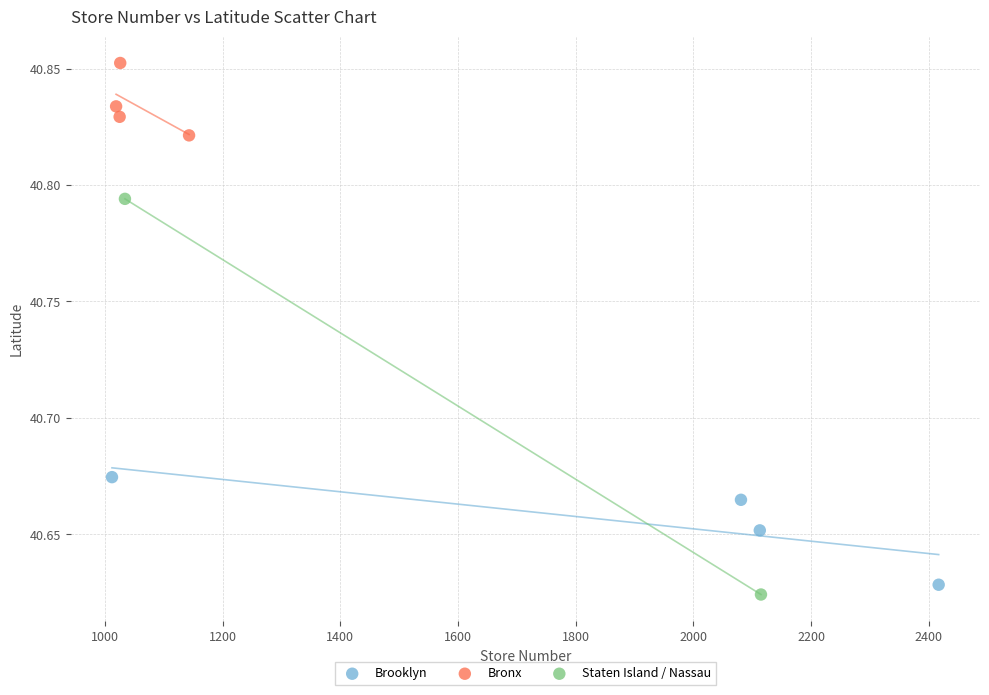

What are all the series names shown in the legend?

Brooklyn, Bronx, Staten Island / Nassau